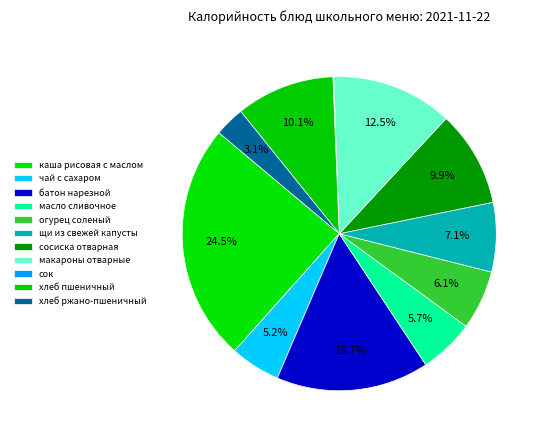

What percentage is the каша рисовая с маслом slice, to the nearest percent?

25%